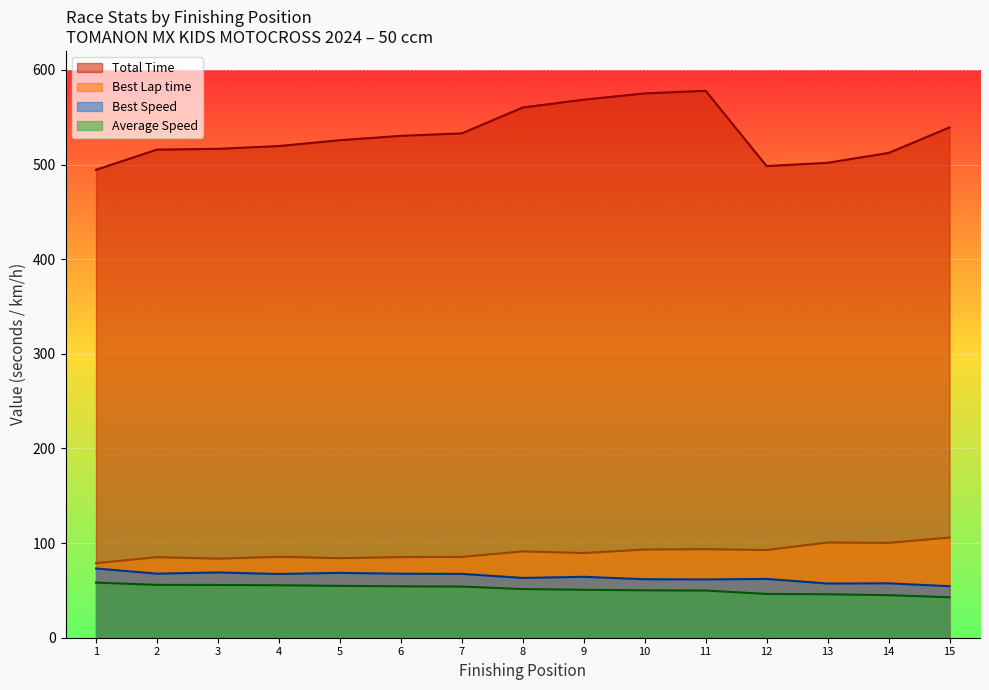

Which series has the largest total across all categories?

Total Time